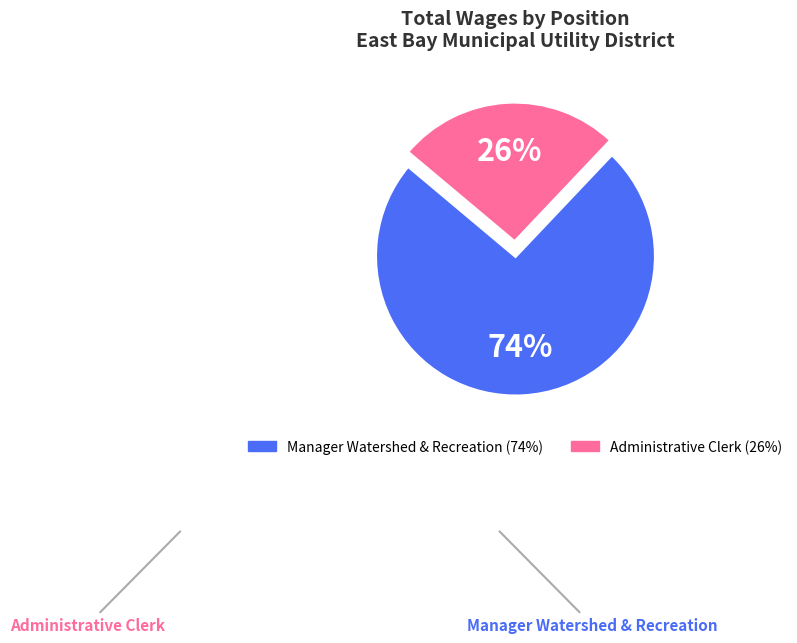

What is the smallest slice in the pie chart?

Administrative Clerk